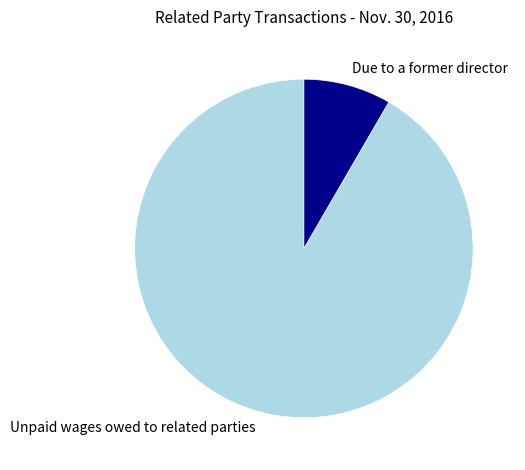

True or false: Unpaid wages owed to related parties accounts for 79% of the total.

False